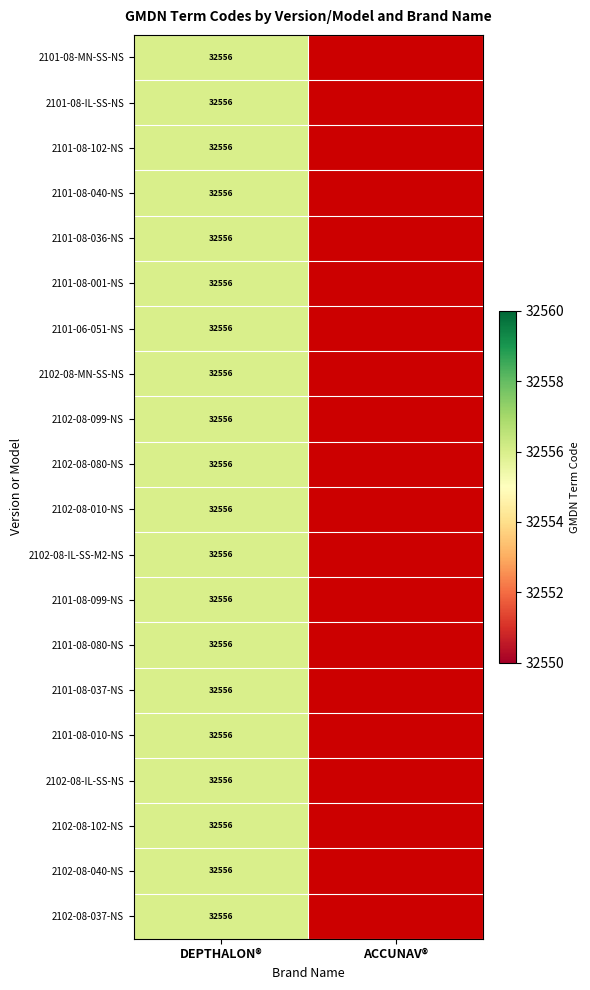

True or false: 2101-06-051-NS has a value of 32556 at DEPTHALON®.

True